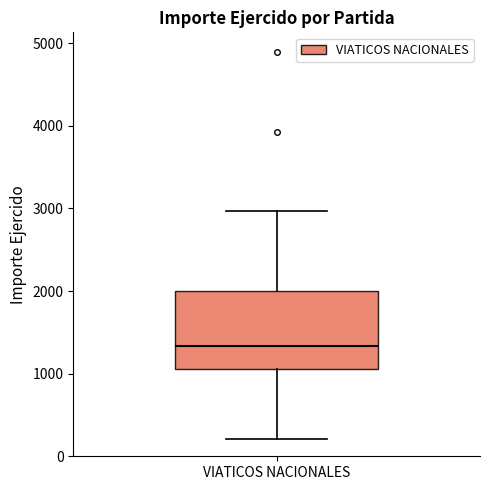

Read this box plot against the y-axis: the position of the median line, the range covered by the box, and the ends of both whiskers. The values are not printed on the chart, so give them approximately, as read against the axis.

median 1300, box 1100 to 2000, whiskers 200 to 3000